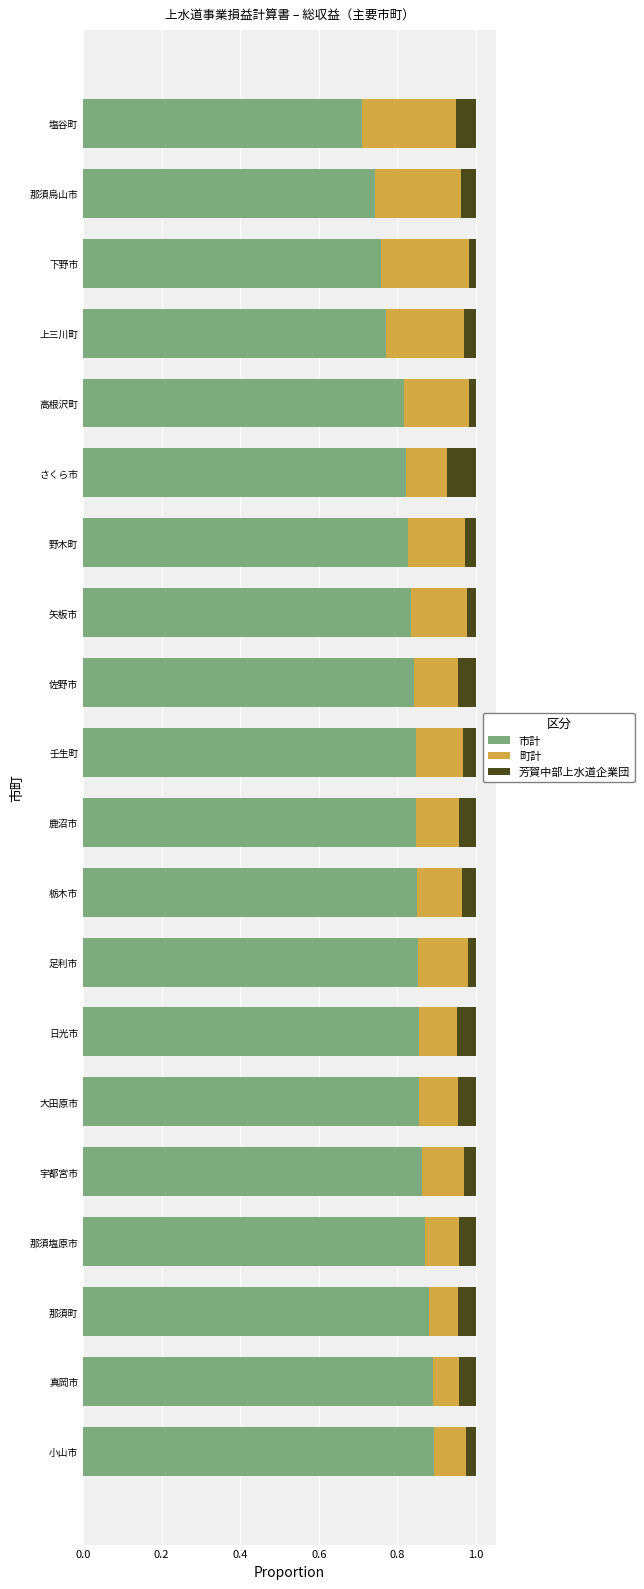

What is the sum of the 市計 values at 鹿沼市 and 那須塩原市?

1.7